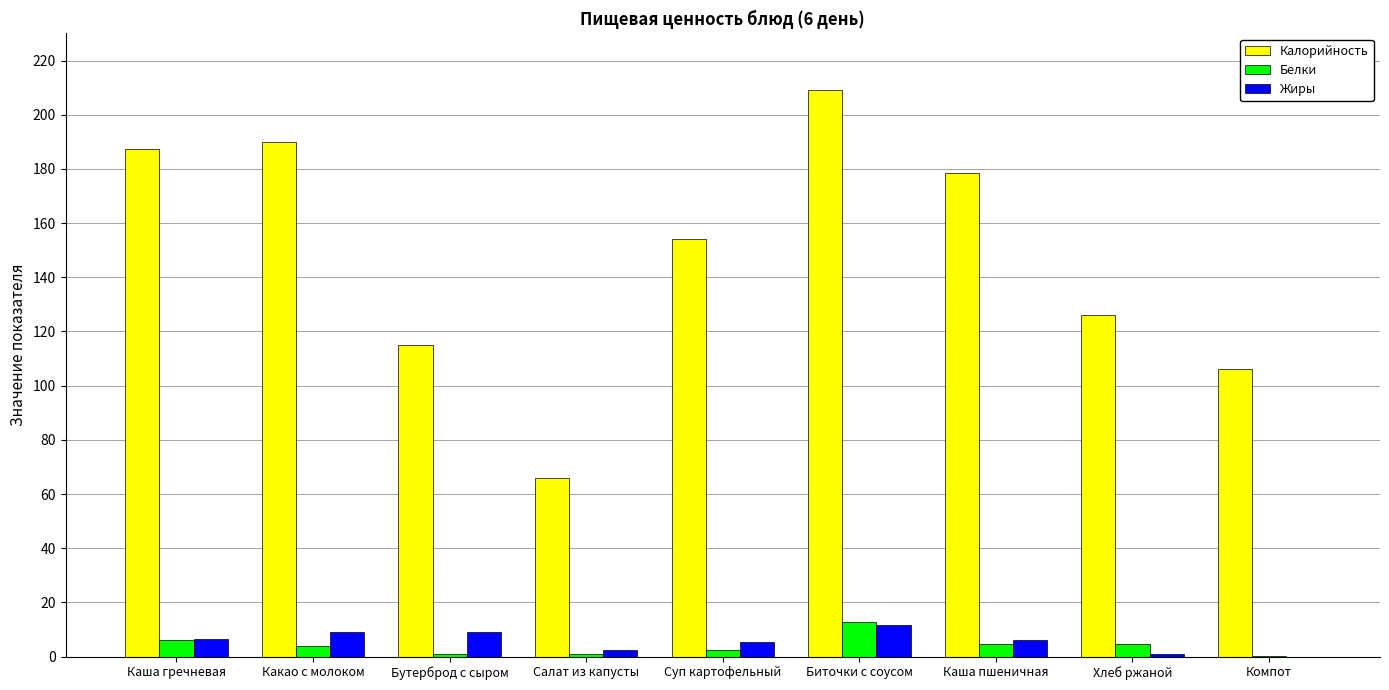

What is the greatest value displayed?

209.0